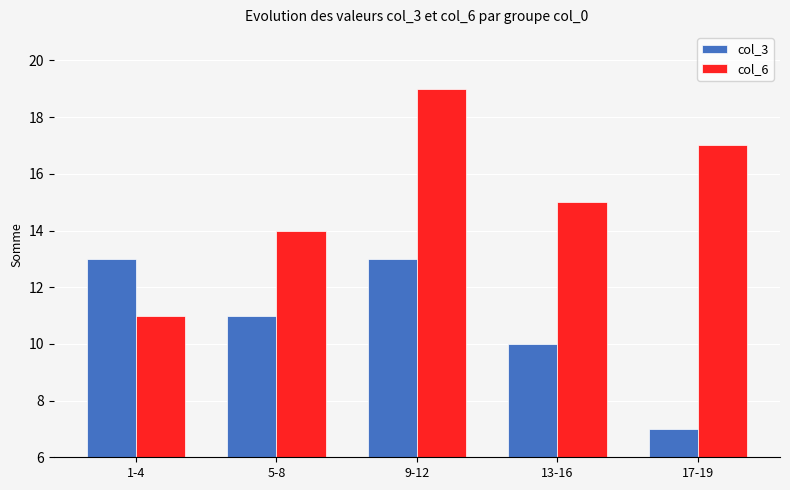

What is the sum of all col_3 values?

54